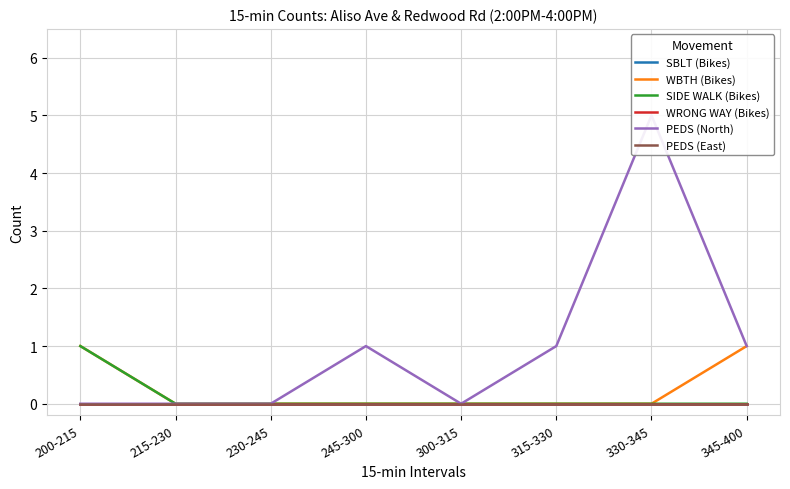

Rank the categories by PEDS (East) value from lowest to highest.

200-215, 215-230, 230-245, 245-300, 300-315, 315-330, 330-345, 345-400